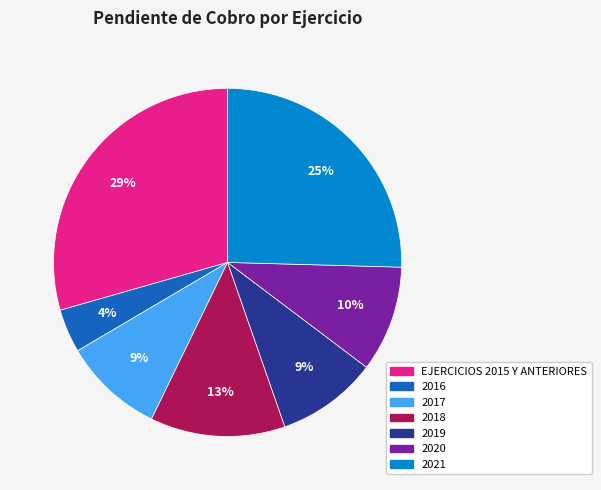

Is 2020 the majority of the pie?

No